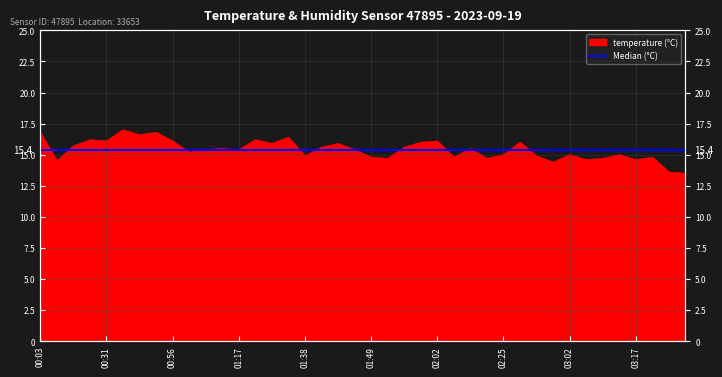

Rank the categories by value from lowest to highest.

03:45, 03:27, 03:00, 00:08, 03:07, 03:17, 01:54, 02:17, 03:10, 01:49, 02:05, 03:20, 01:38, 02:52, 02:25, 03:02, 03:12, 00:58, 01:11, 01:17, 01:46, 01:14, 02:10, 01:40, 01:57, 00:16, 01:28, 01:43, 02:00, 02:42, 00:31, 00:56, 02:02, 00:23, 01:23, 01:30, 00:51, 00:03, 00:53, 00:38